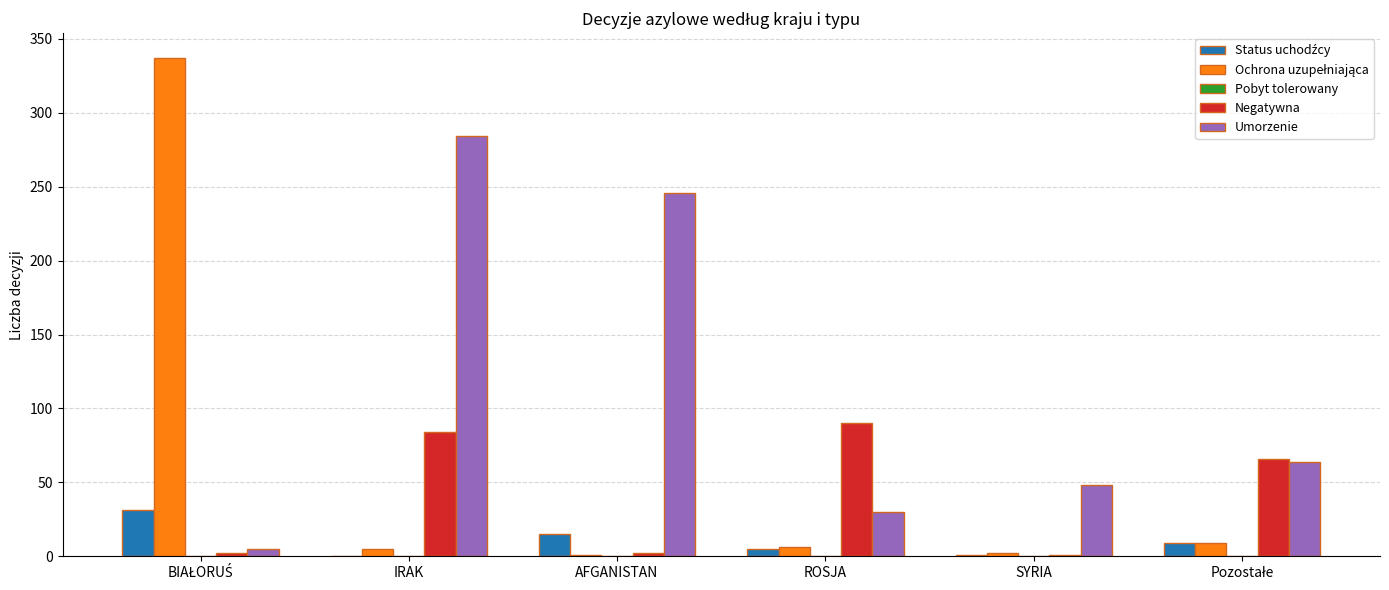

How many distinct data groups are displayed?

4